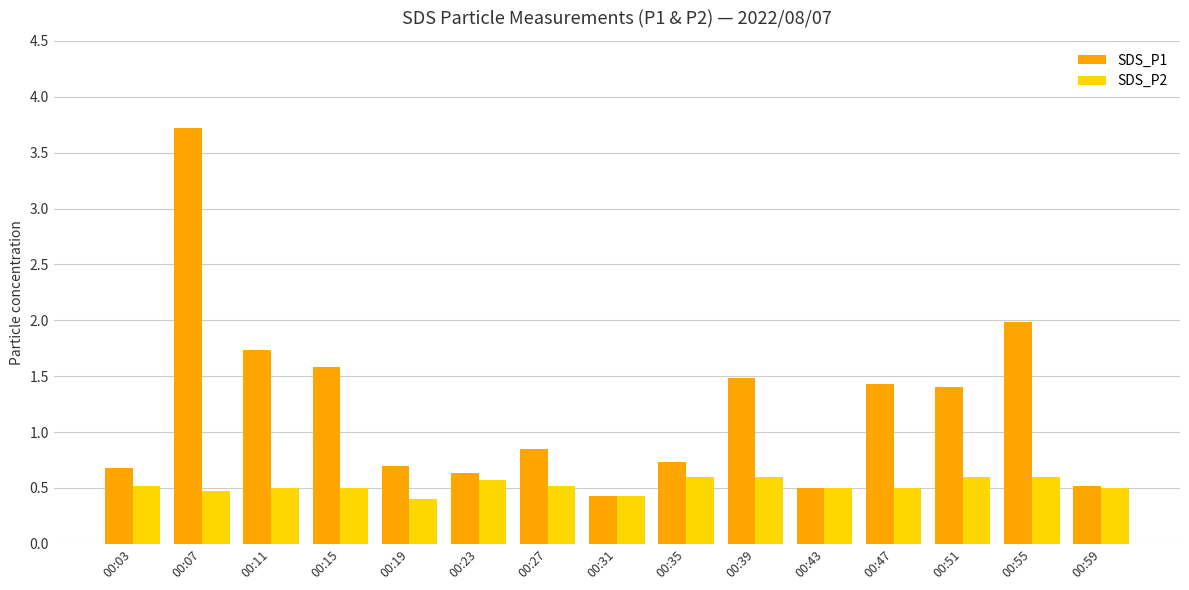

Rank the series by their maximum value, from highest to lowest.

SDS_P1, SDS_P2